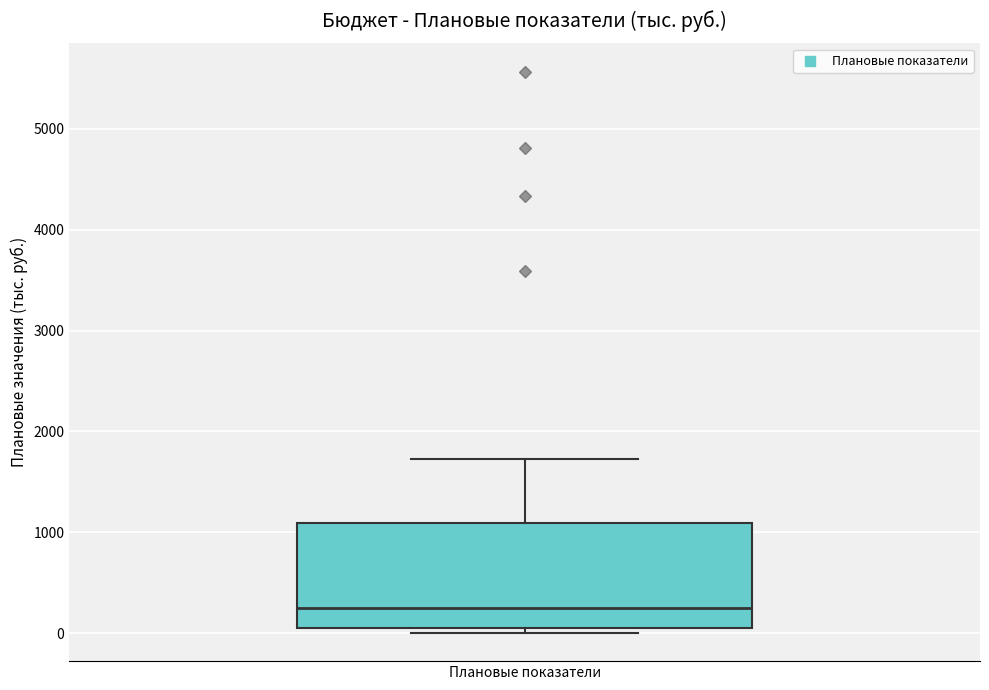

Transcribe this box plot: give where the median line is, the range the box spans, and where the two whiskers end, as read against the y-axis. The values are not printed on the chart, so give them approximately, as read against the axis.

median 300, box 0 to 1100, whiskers 0 (just below the box's lower edge) to 1700